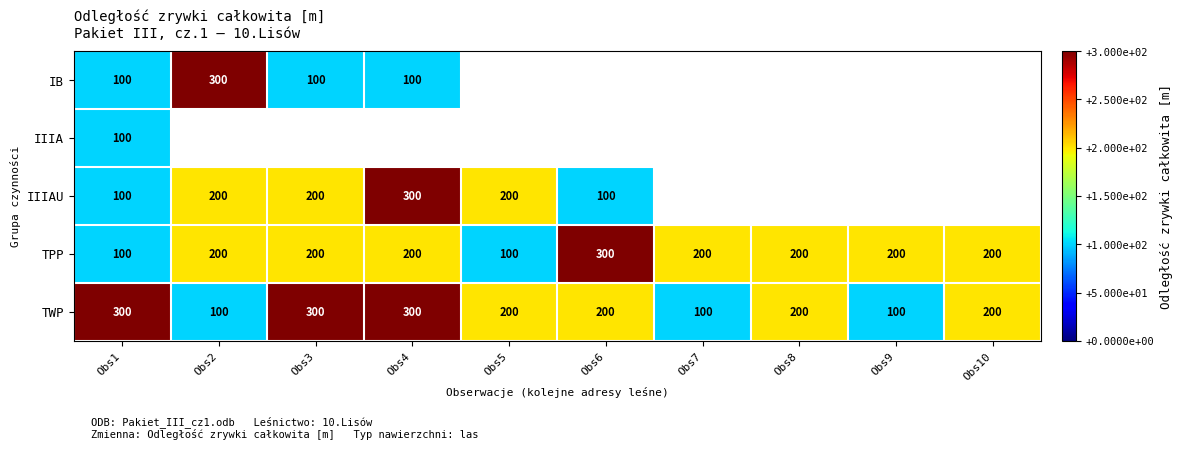

True or false: TWP has a value of 100 at Obs7.

True